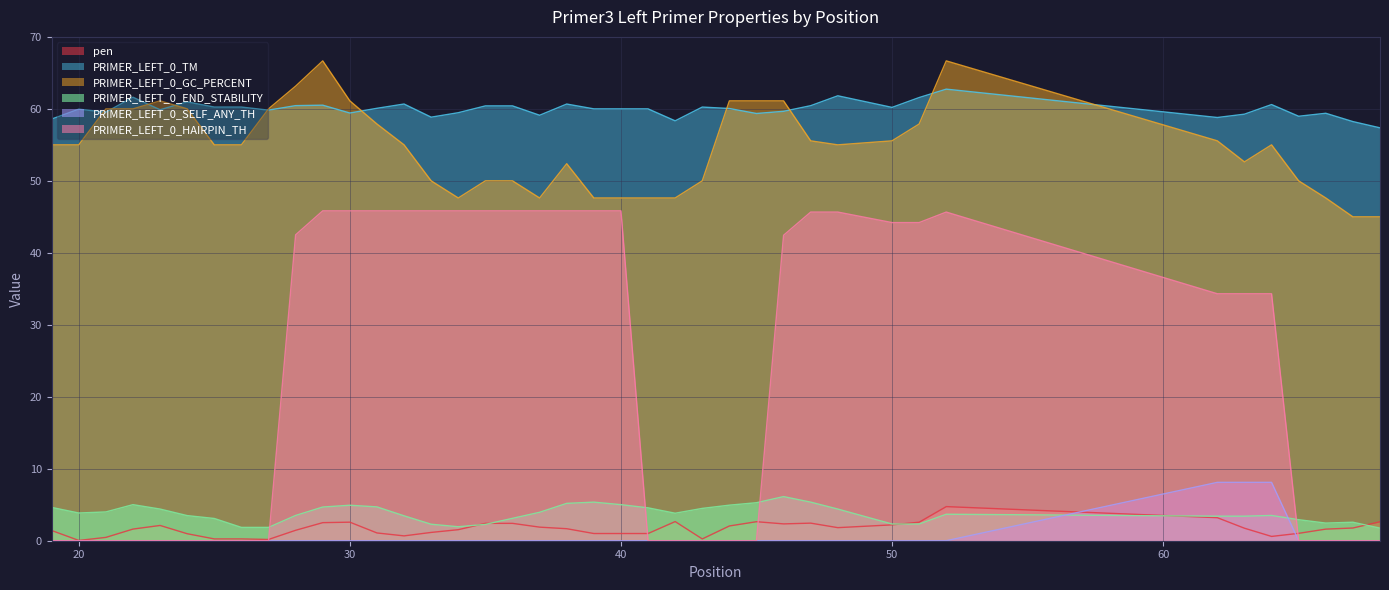

At which category does the chart reach its minimum across all series?

19